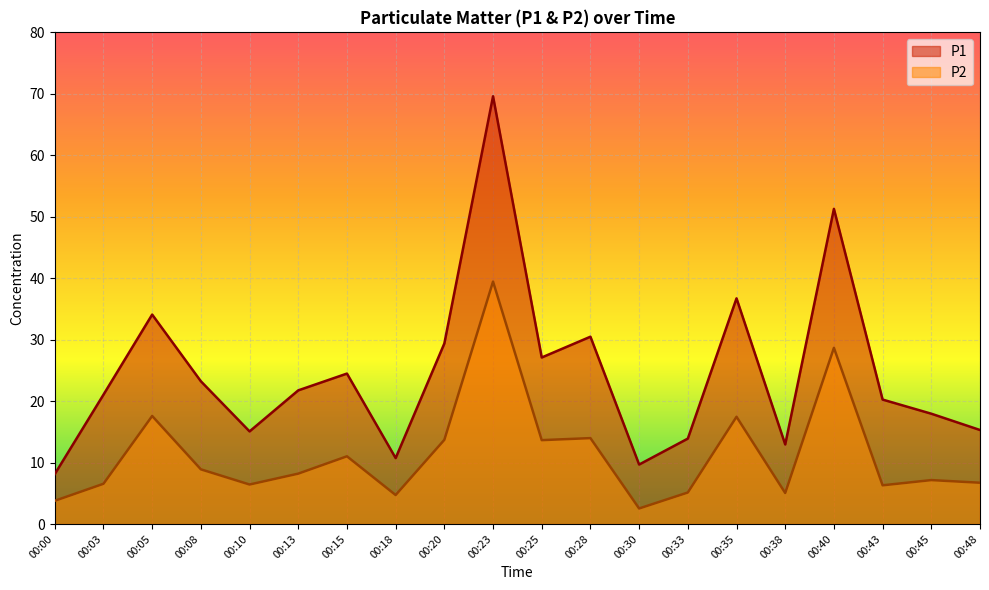

What is the difference between the highest and lowest values at 00:25?

13.5